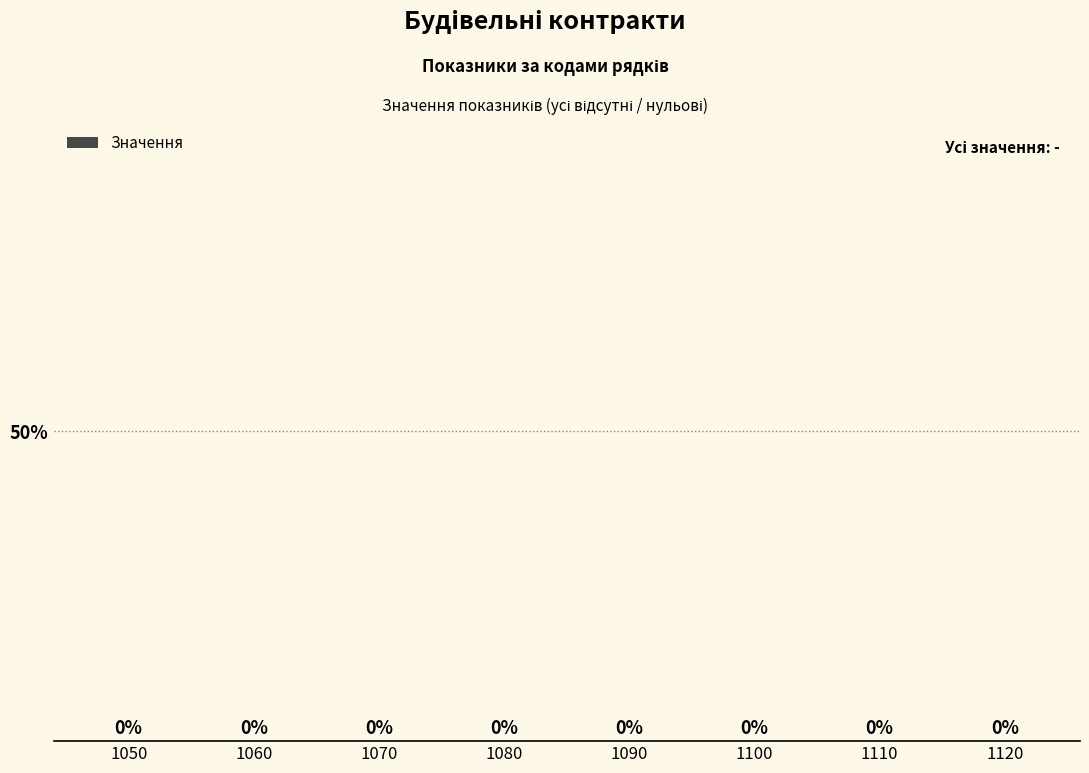

Between 1120 and 1100, which is larger?

1120